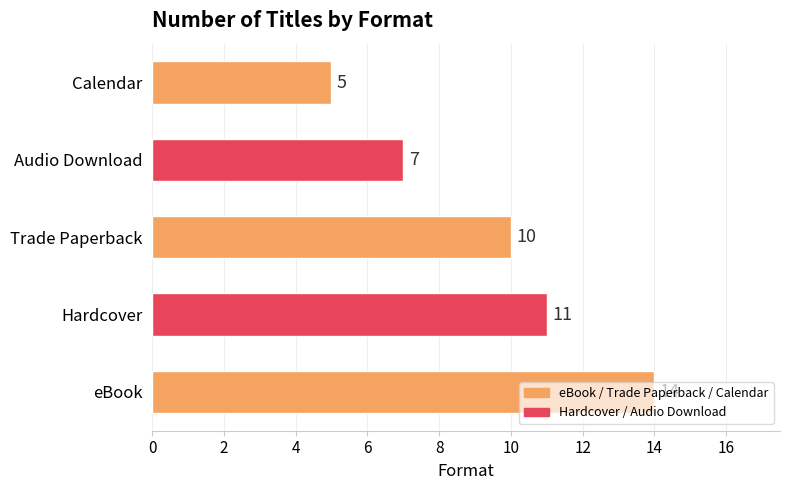

What is the difference between the maximum and minimum values?

9